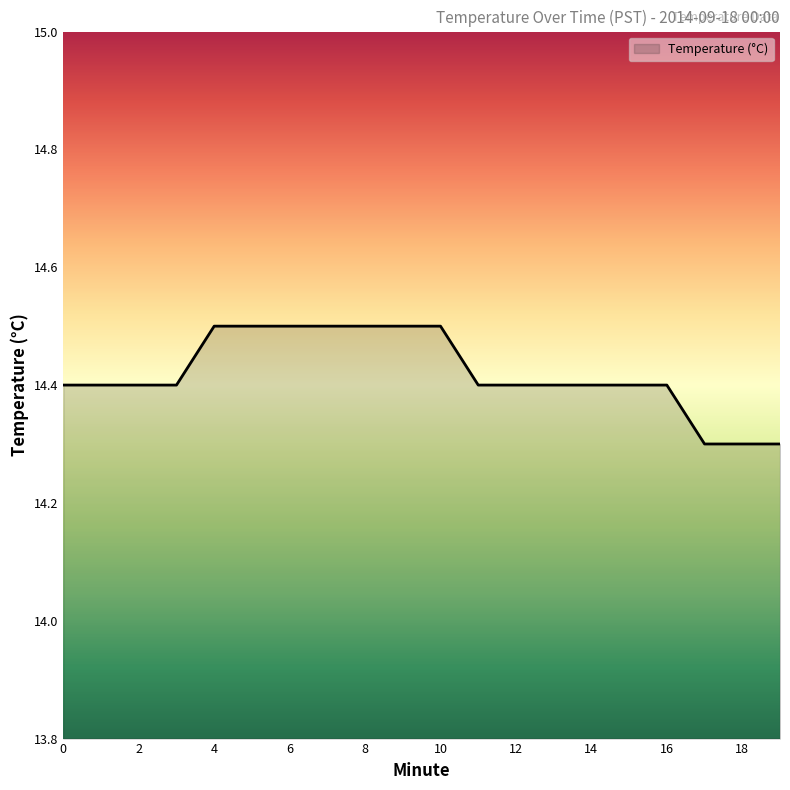

What is the minimum value shown in the chart?

14.3